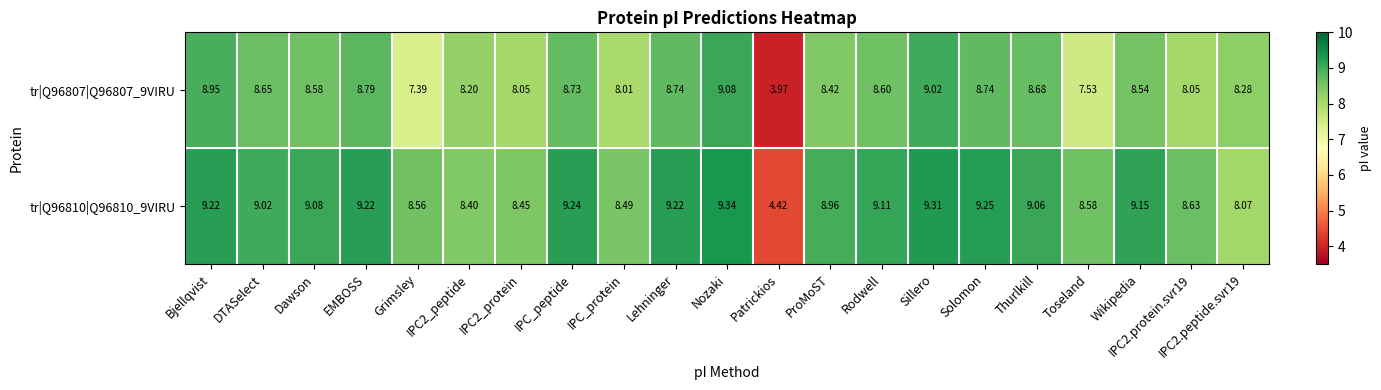

Which category has the highest value across all series?

Nozaki